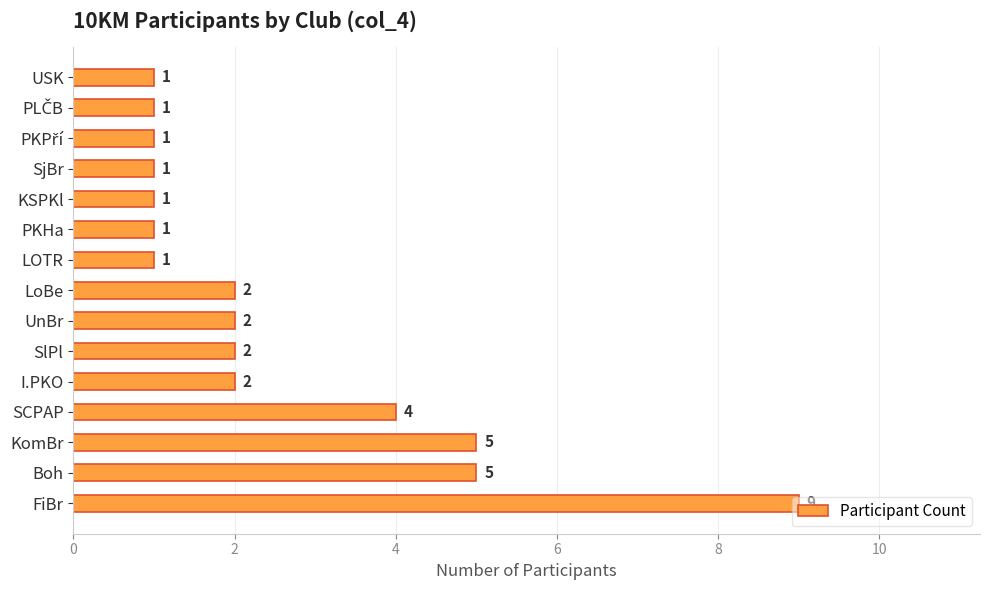

Count the values in the range 1 to 4.

12